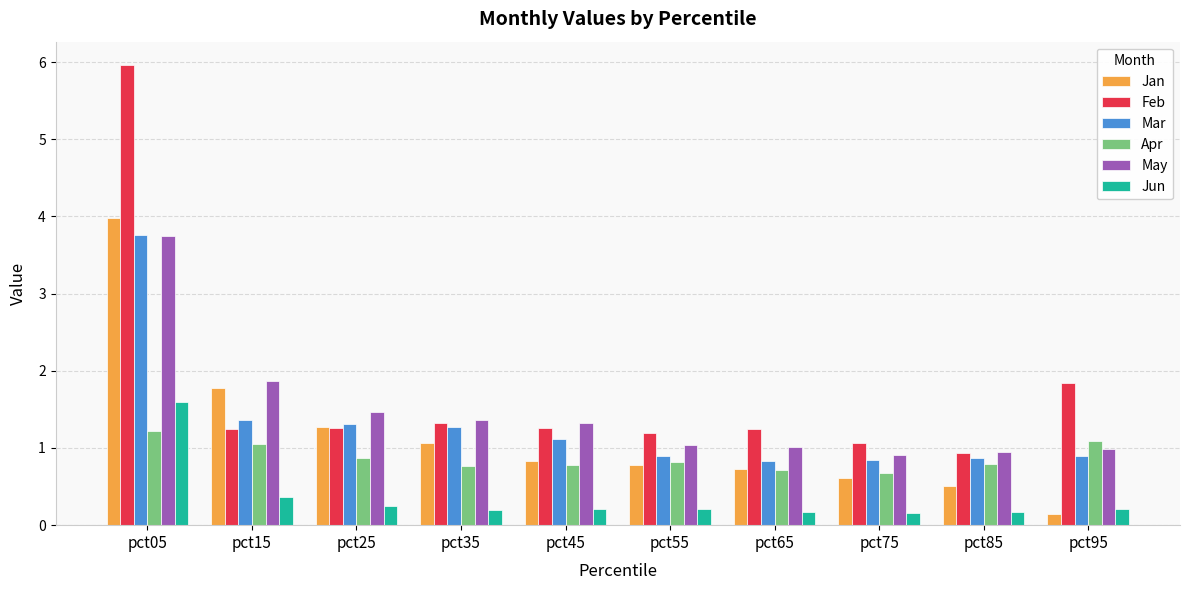

What is the difference between the May values at pct85 and pct65?

0.1